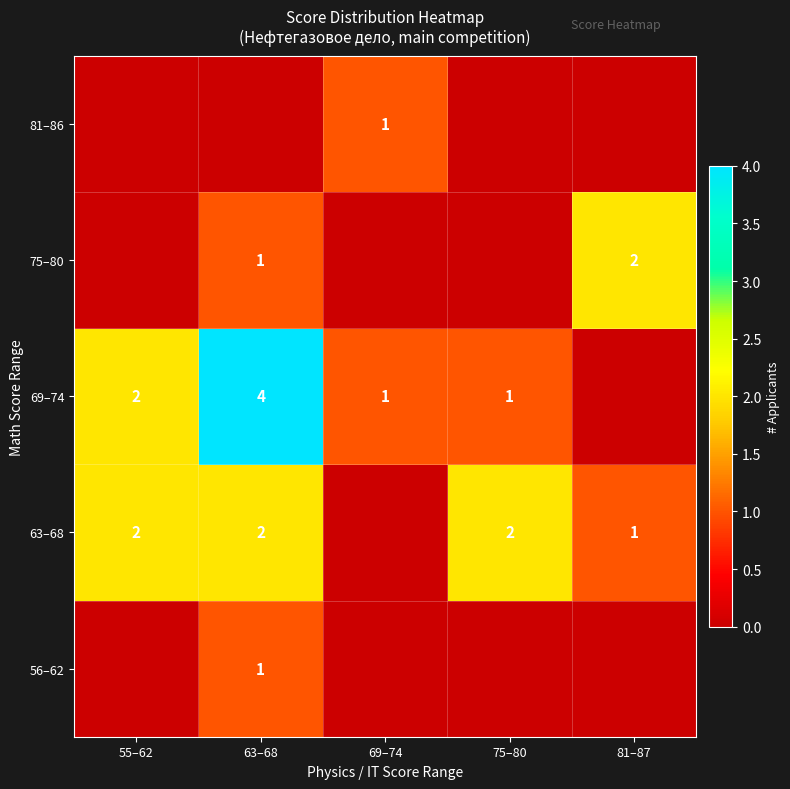

How many values in 63–68 are above zero?

4